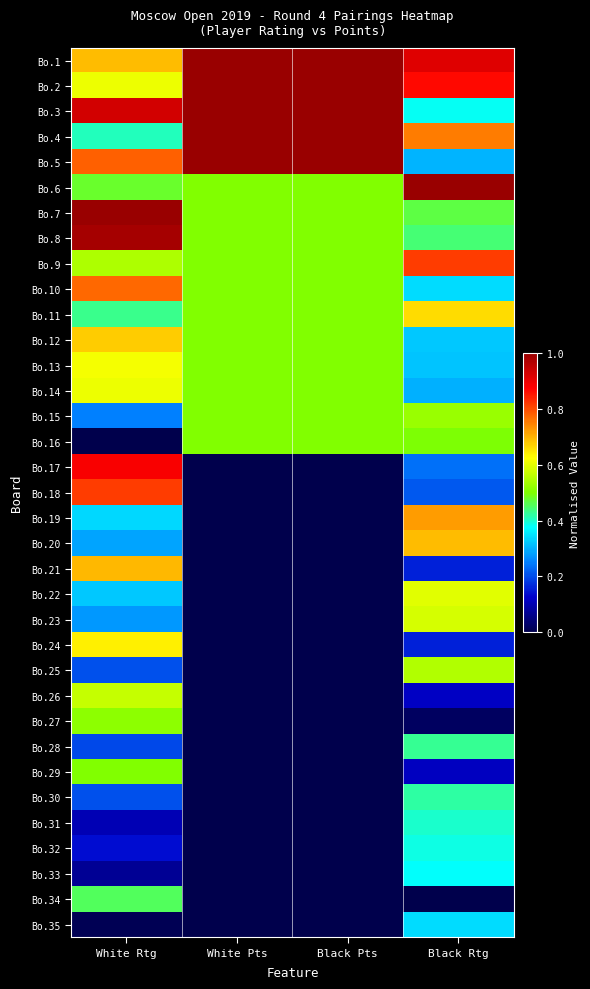

Reading left to right, what are all the values shown in this chart?

Bo.1: White Rtg=0.7	White Pts=1.0	Black Pts=1.0	Black Rtg=0.9
Bo.2: White Rtg=0.6	White Pts=1.0	Black Pts=1.0	Black Rtg=0.9
Bo.3: White Rtg=0.9	White Pts=1.0	Black Pts=1.0	Black Rtg=0.4
Bo.4: White Rtg=0.4	White Pts=1.0	Black Pts=1.0	Black Rtg=0.8
Bo.5: White Rtg=0.8	White Pts=1.0	Black Pts=1.0	Black Rtg=0.3
Bo.6: White Rtg=0.5	White Pts=0.5	Black Pts=0.5	Black Rtg=1.0
Bo.7: White Rtg=1.0	White Pts=0.5	Black Pts=0.5	Black Rtg=0.5
Bo.8: White Rtg=1.0	White Pts=0.5	Black Pts=0.5	Black Rtg=0.4
Bo.9: White Rtg=0.5	White Pts=0.5	Black Pts=0.5	Black Rtg=0.8
Bo.10: White Rtg=0.8	White Pts=0.5	Black Pts=0.5	Black Rtg=0.3
Bo.11: White Rtg=0.4	White Pts=0.5	Black Pts=0.5	Black Rtg=0.7
Bo.12: White Rtg=0.7	White Pts=0.5	Black Pts=0.5	Black Rtg=0.3
Bo.13: White Rtg=0.6	White Pts=0.5	Black Pts=0.5	Black Rtg=0.3
Bo.14: White Rtg=0.6	White Pts=0.5	Black Pts=0.5	Black Rtg=0.3
Bo.15: White Rtg=0.3	White Pts=0.5	Black Pts=0.5	Black Rtg=0.5
Bo.16: White Rtg=0.0	White Pts=0.5	Black Pts=0.5	Black Rtg=0.5
Bo.17: White Rtg=0.9	White Pts=0.0	Black Pts=0.0	Black Rtg=0.2
Bo.18: White Rtg=0.8	White Pts=0.0	Black Pts=0.0	Black Rtg=0.2
Bo.19: White Rtg=0.3	White Pts=0.0	Black Pts=0.0	Black Rtg=0.7
Bo.20: White Rtg=0.3	White Pts=0.0	Black Pts=0.0	Black Rtg=0.7
Bo.21: White Rtg=0.7	White Pts=0.0	Black Pts=0.0	Black Rtg=0.2
Bo.22: White Rtg=0.3	White Pts=0.0	Black Pts=0.0	Black Rtg=0.6
Bo.23: White Rtg=0.3	White Pts=0.0	Black Pts=0.0	Black Rtg=0.6
Bo.24: White Rtg=0.6	White Pts=0.0	Black Pts=0.0	Black Rtg=0.2
Bo.25: White Rtg=0.2	White Pts=0.0	Black Pts=0.0	Black Rtg=0.5
Bo.26: White Rtg=0.6	White Pts=0.0	Black Pts=0.0	Black Rtg=0.1
Bo.27: White Rtg=0.5	White Pts=0.0	Black Pts=0.0	Black Rtg=0.0
Bo.28: White Rtg=0.2	White Pts=0.0	Black Pts=0.0	Black Rtg=0.4
Bo.29: White Rtg=0.5	White Pts=0.0	Black Pts=0.0	Black Rtg=0.1
Bo.30: White Rtg=0.2	White Pts=0.0	Black Pts=0.0	Black Rtg=0.4
Bo.31: White Rtg=0.1	White Pts=0.0	Black Pts=0.0	Black Rtg=0.4
Bo.32: White Rtg=0.1	White Pts=0.0	Black Pts=0.0	Black Rtg=0.4
Bo.33: White Rtg=0.1	White Pts=0.0	Black Pts=0.0	Black Rtg=0.4
Bo.34: White Rtg=0.5	White Pts=0.0	Black Pts=0.0	Black Rtg=0.0
Bo.35: White Rtg=0.0	White Pts=0.0	Black Pts=0.0	Black Rtg=0.3